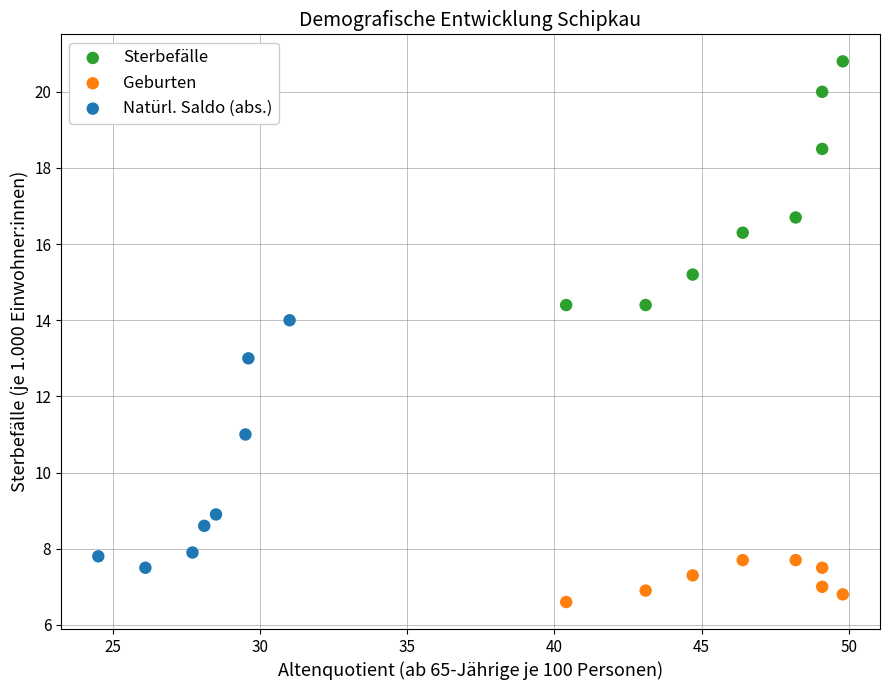

Which series reaches the maximum Y coordinate?

Sterbefälle